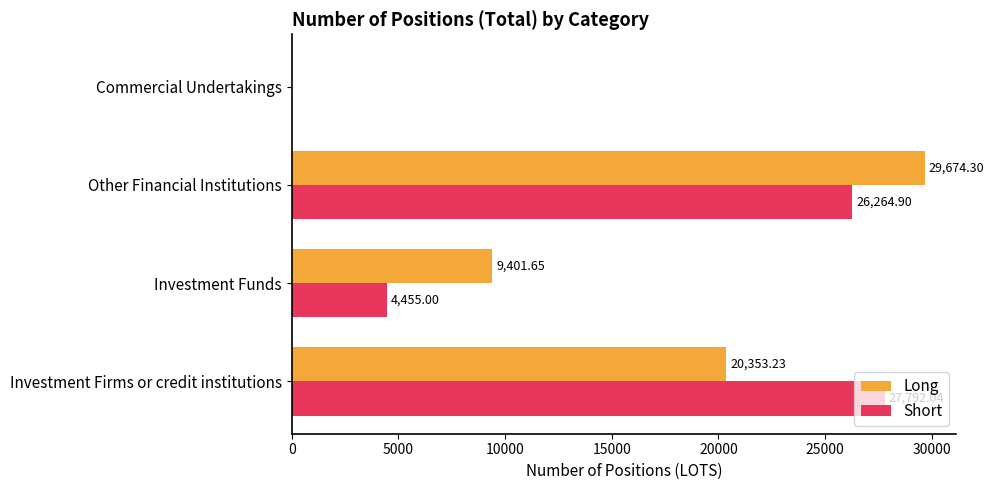

What is the sum of all Long values?

59429.2